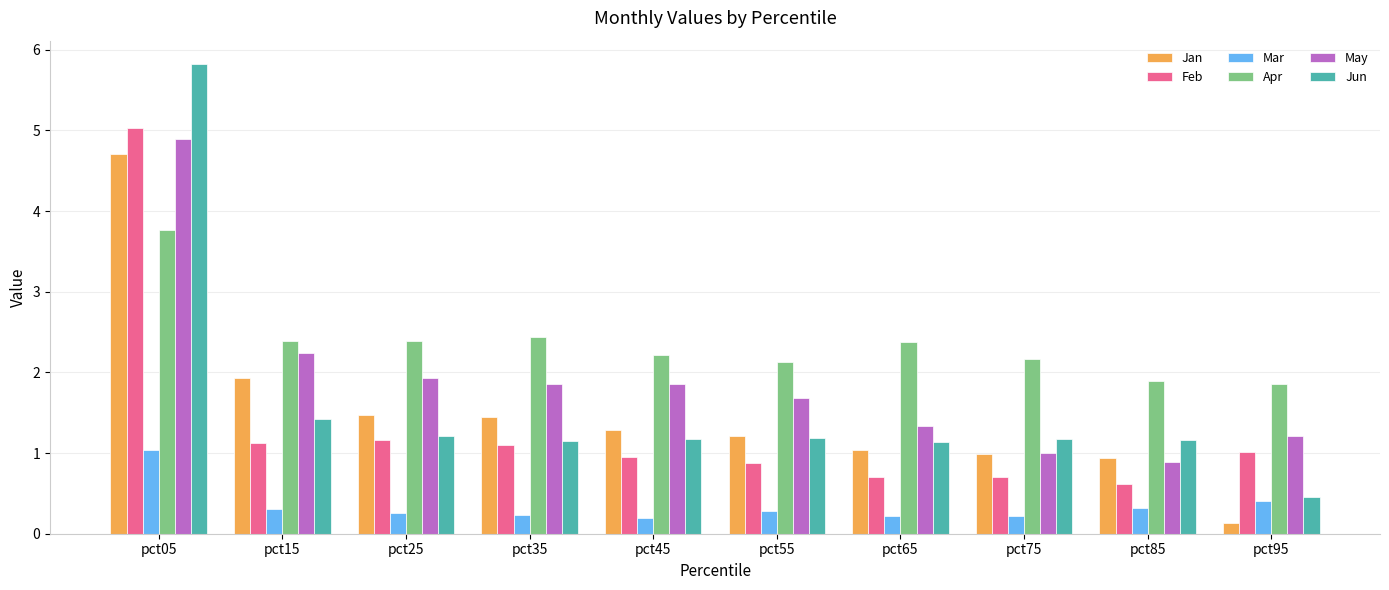

How many bars are there in total?

60